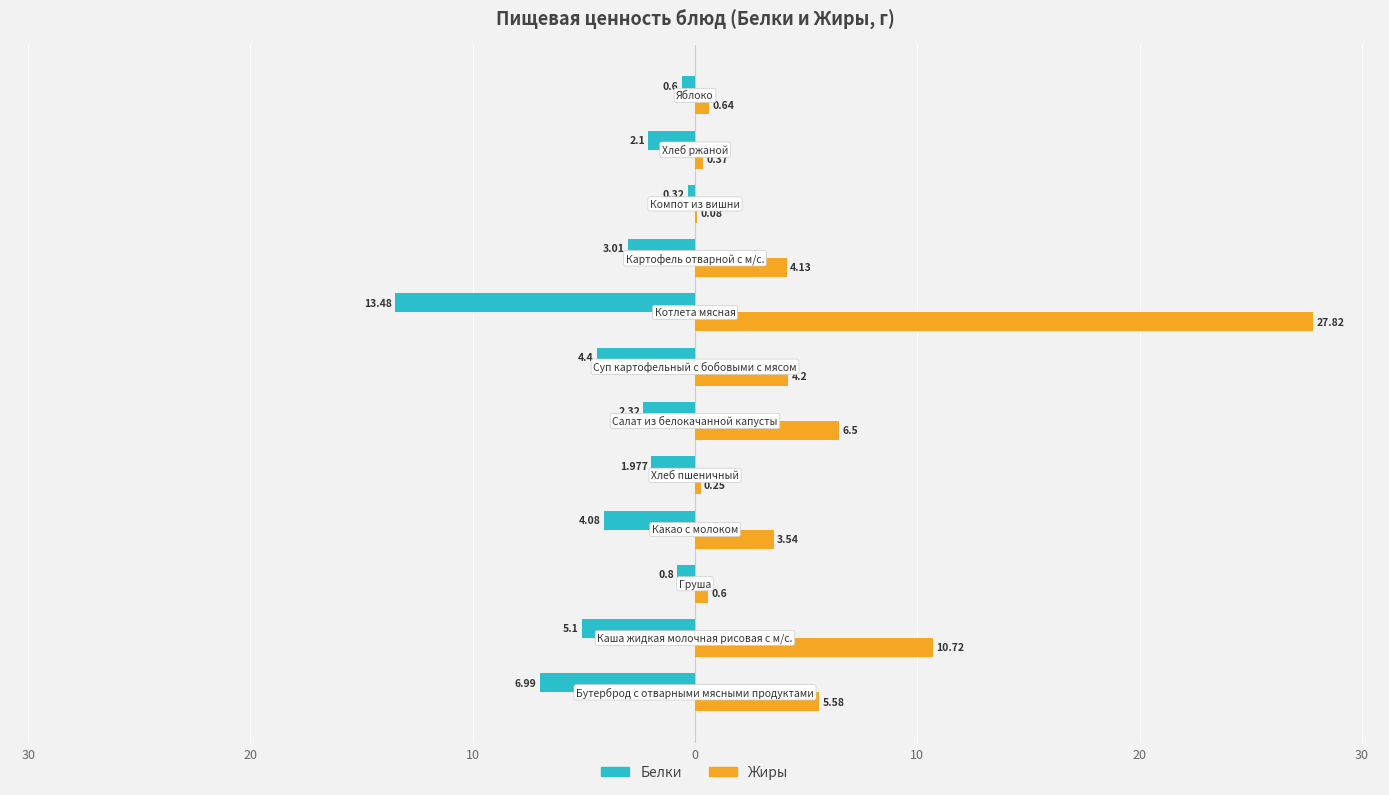

What are all the series names shown in the legend?

Белки, Жиры